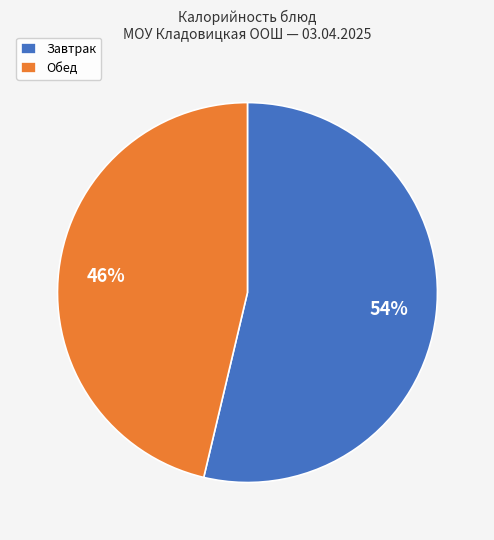

What percentage is the Завтрак slice, to the nearest percent?

54%